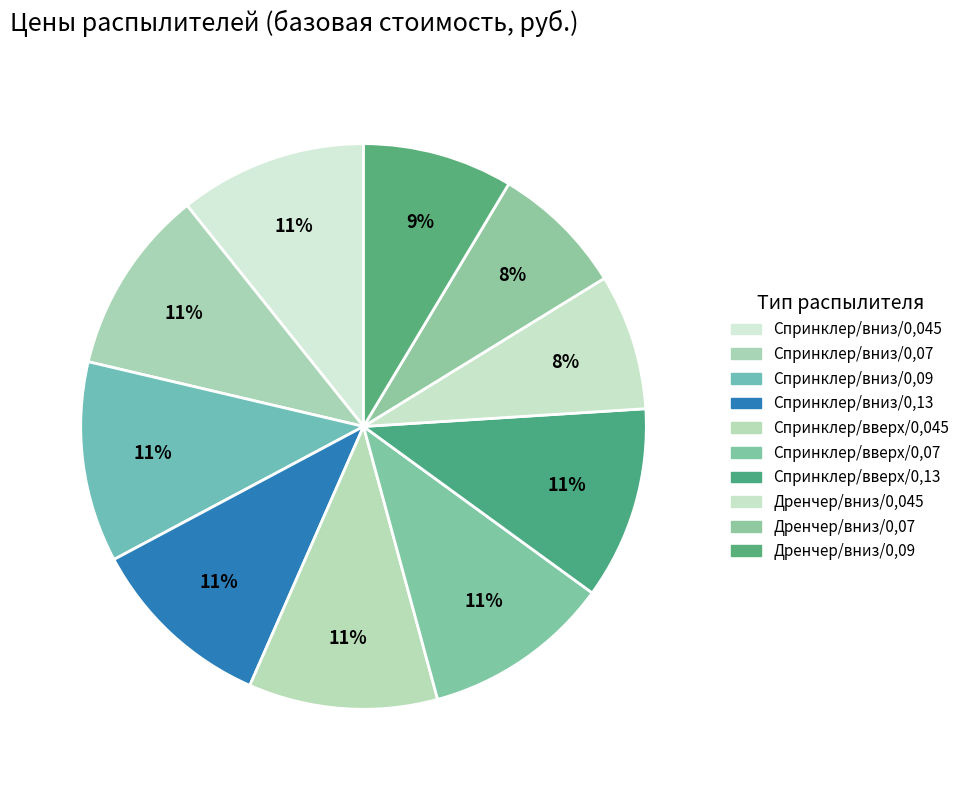

To the nearest percent, what is the average slice percentage?

10%